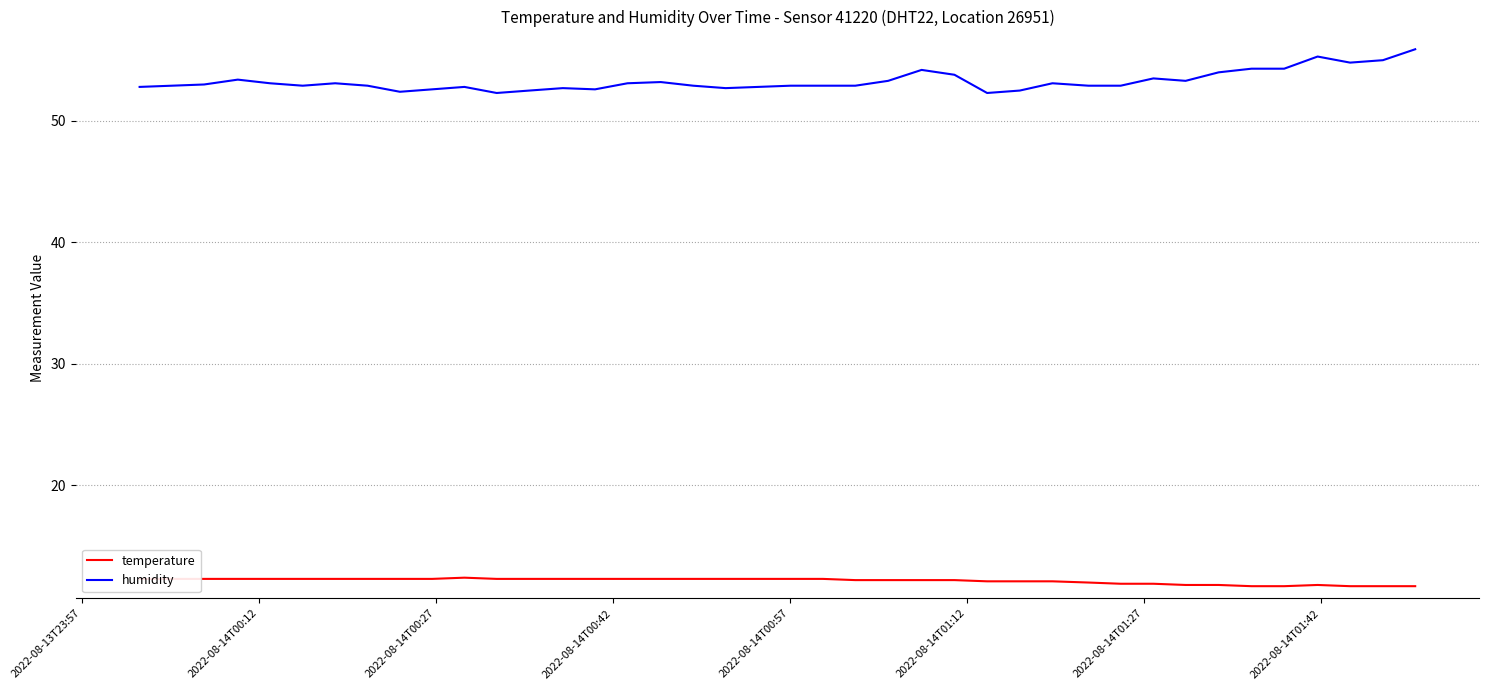

True or false: temperature and humidity cross at least once.

False